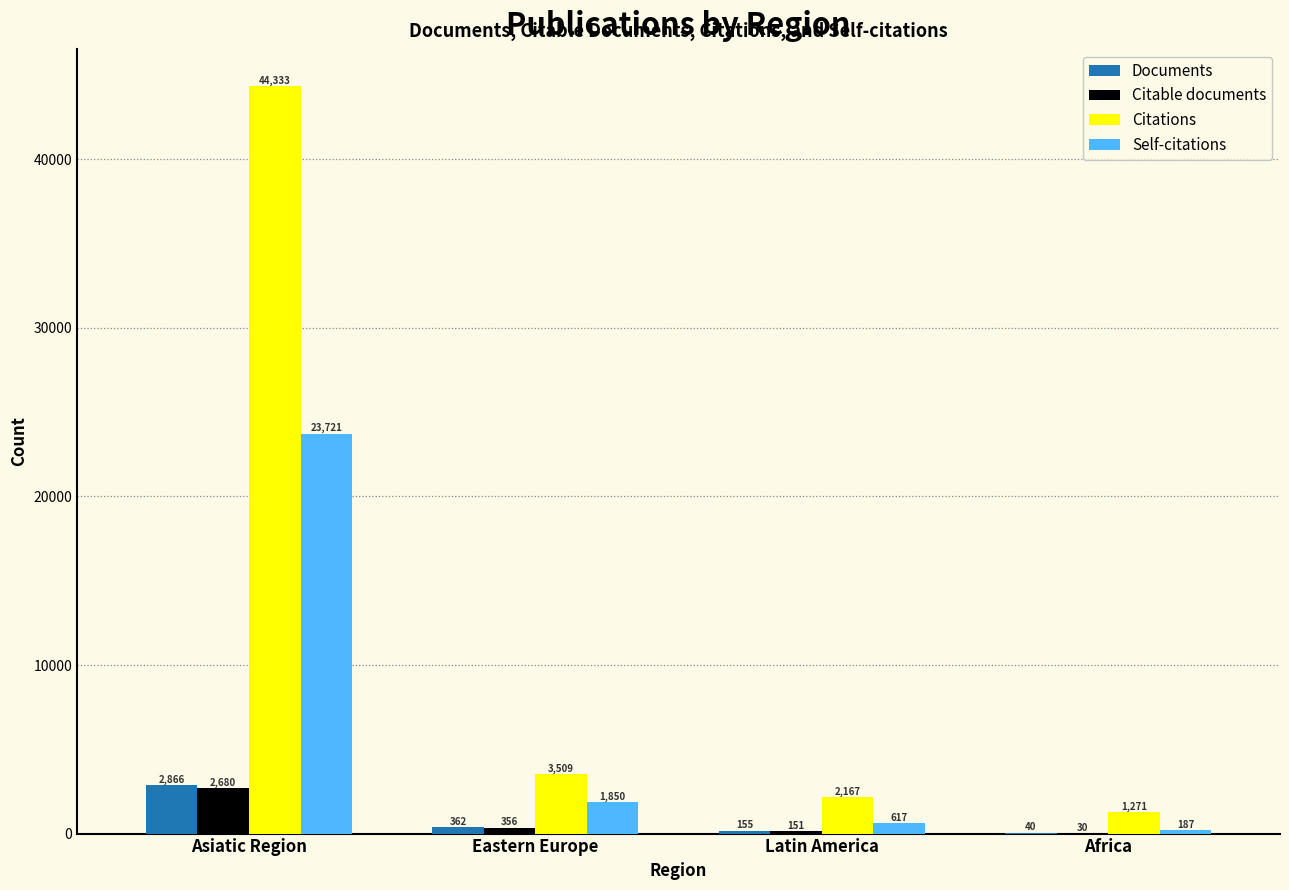

What is the highest value of the Self-citations series?

23721